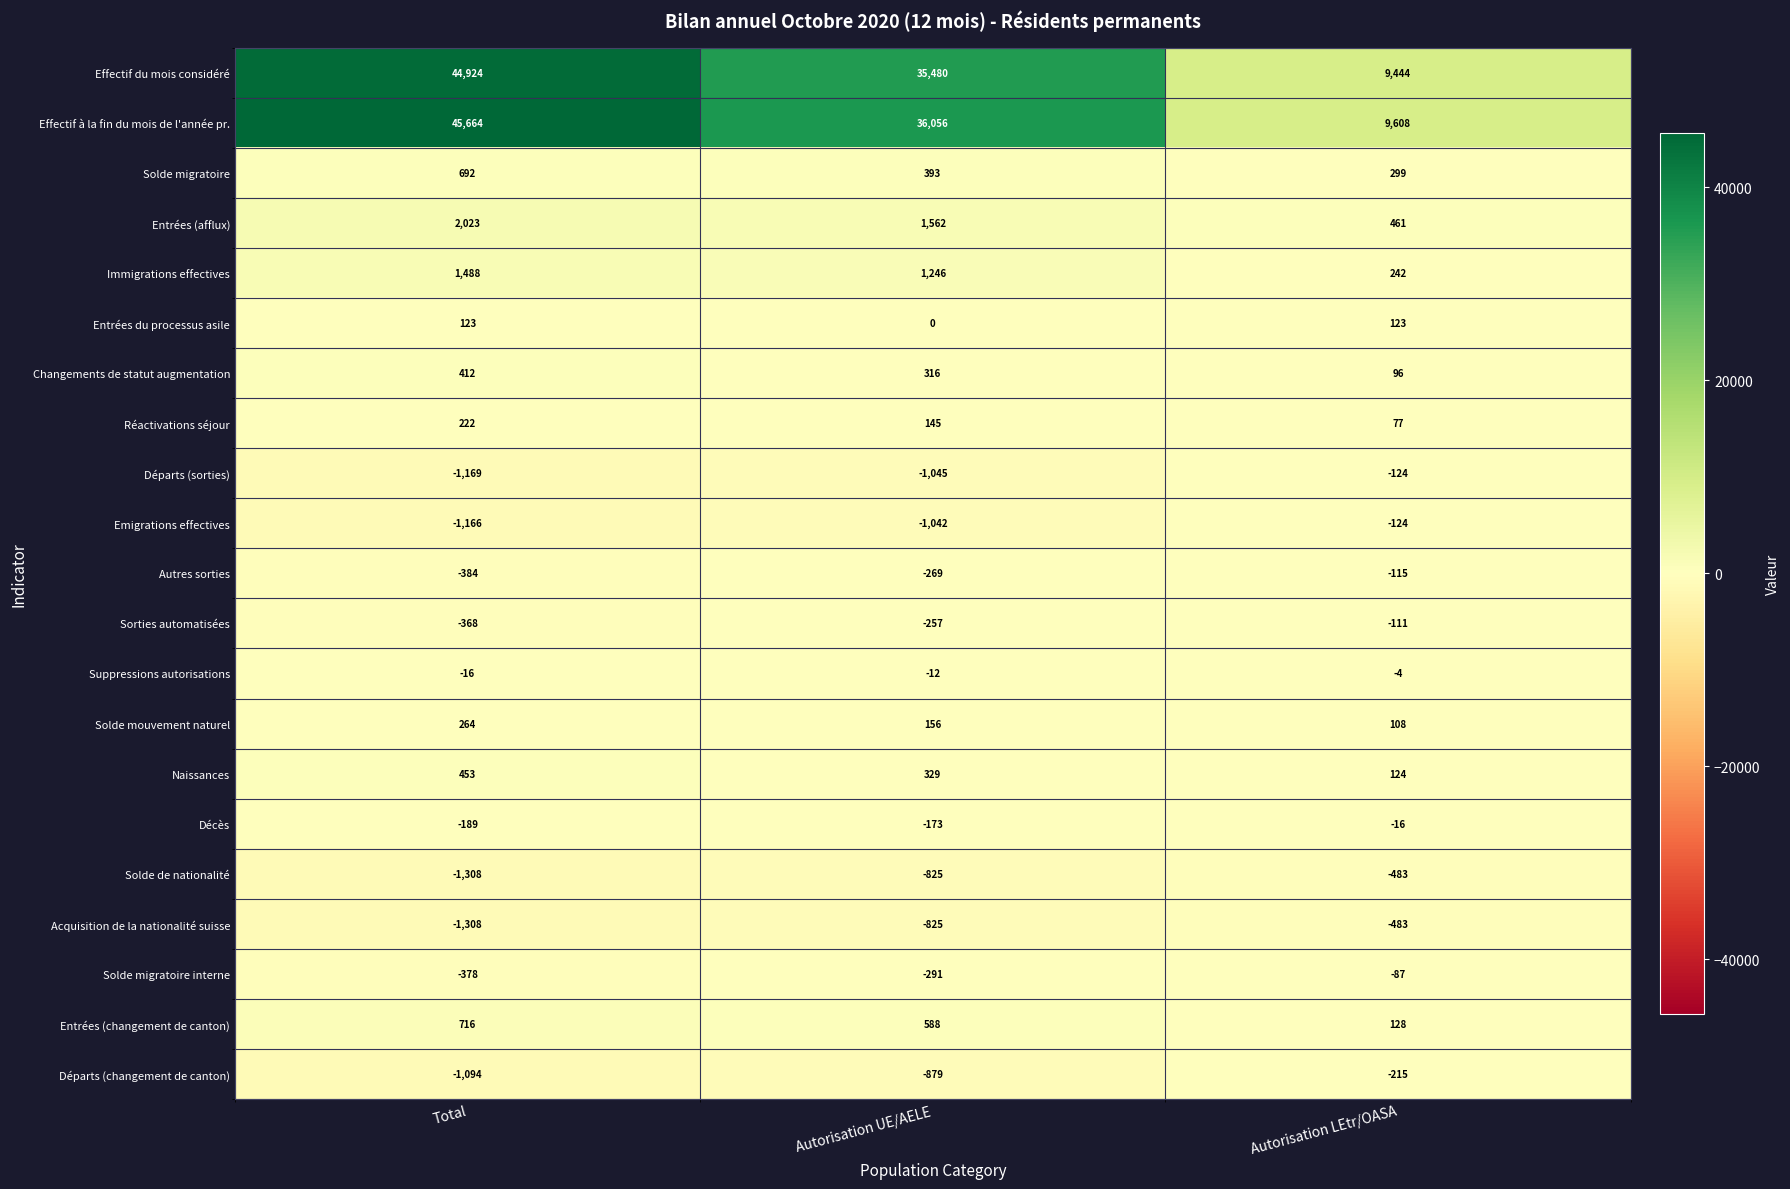

Which series has the largest range (max minus min)?

Effectif à la fin du mois de l'année pr.